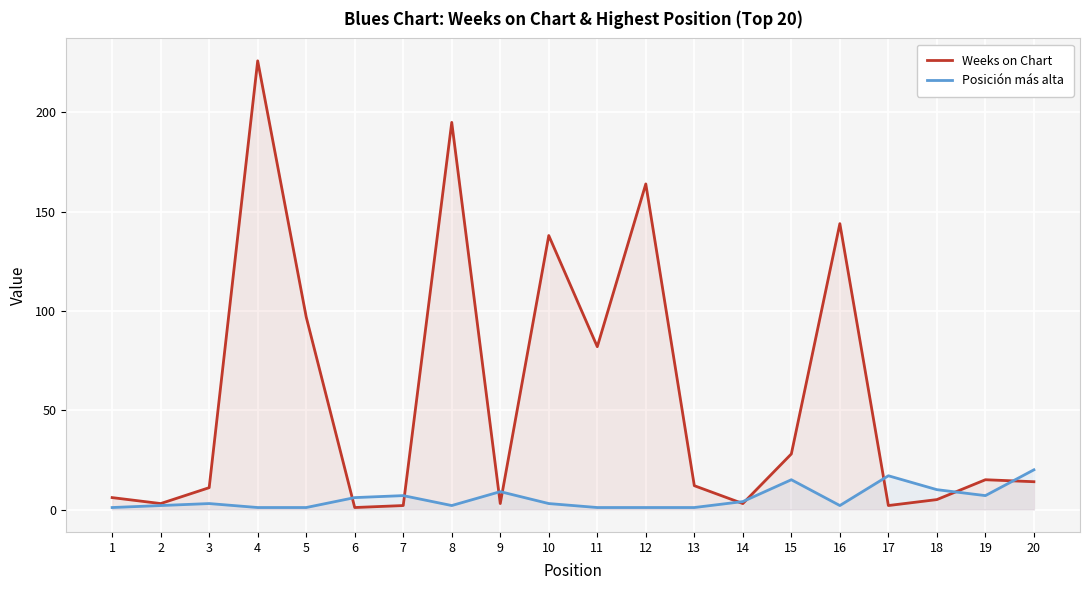

Is it true that Posición más alta equals 9 at 9?

True